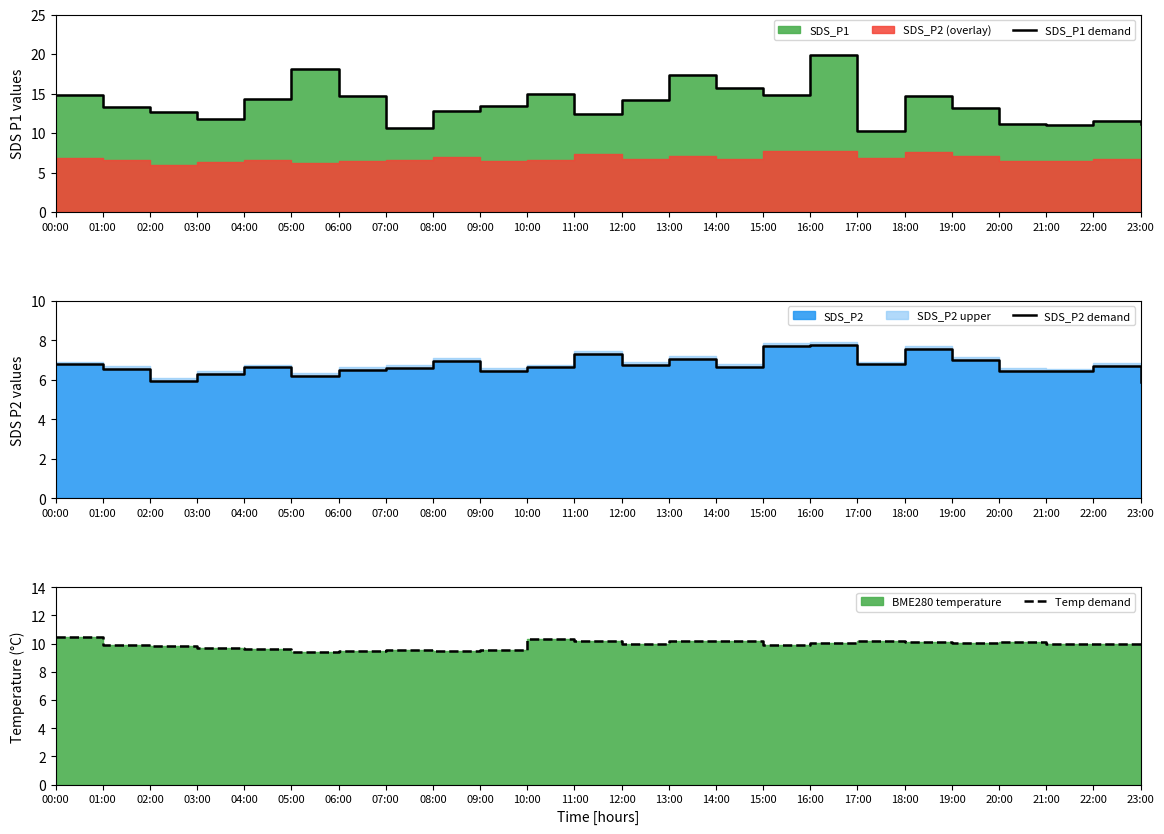

Is the value of Temp demand at 09:00 greater than the value of SDS_P2 demand at 11:00?

Yes